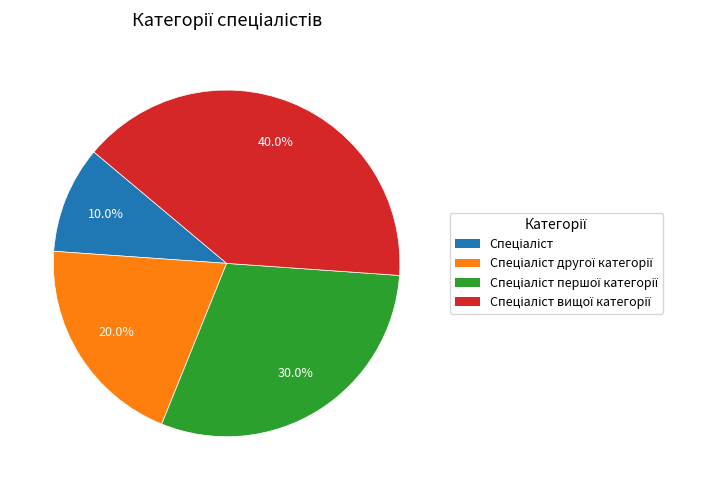

Does any single category account for the majority?

No